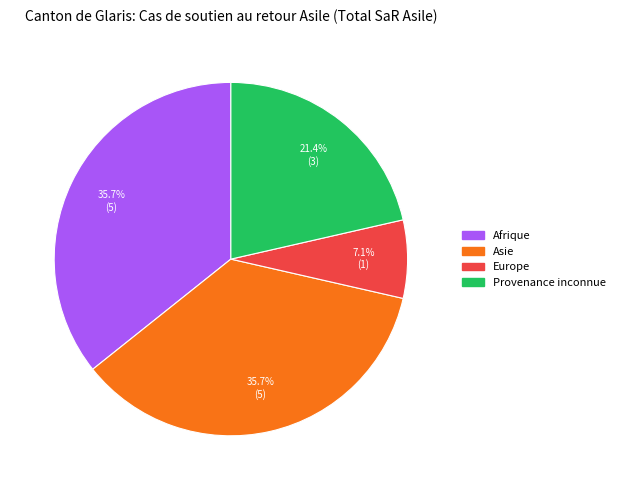

What is the ratio of the value at Afrique to the value at Provenance inconnue?

1.7